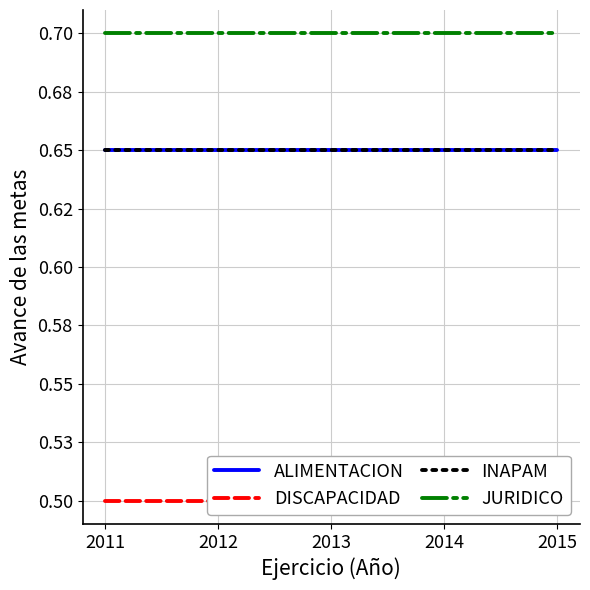

What is the spread (max minus min) of values at 2011?

0.2